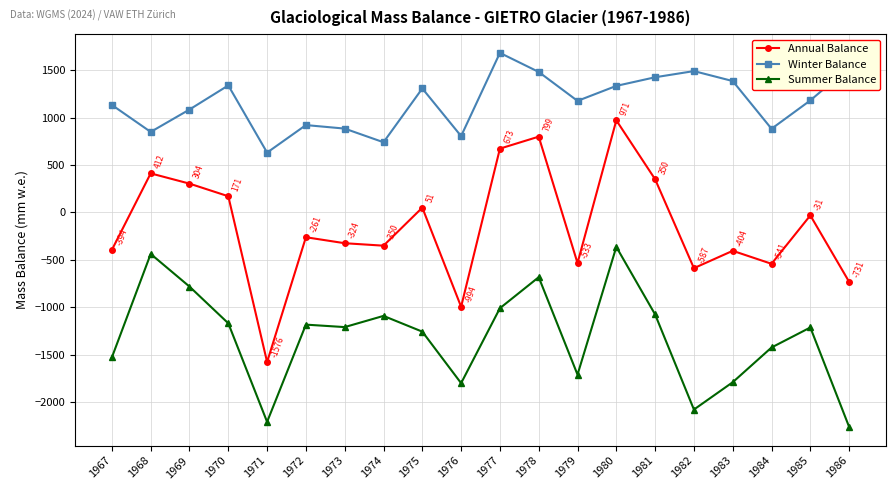

The value of Summer Balance at 1978 is -1136. True or false?

False